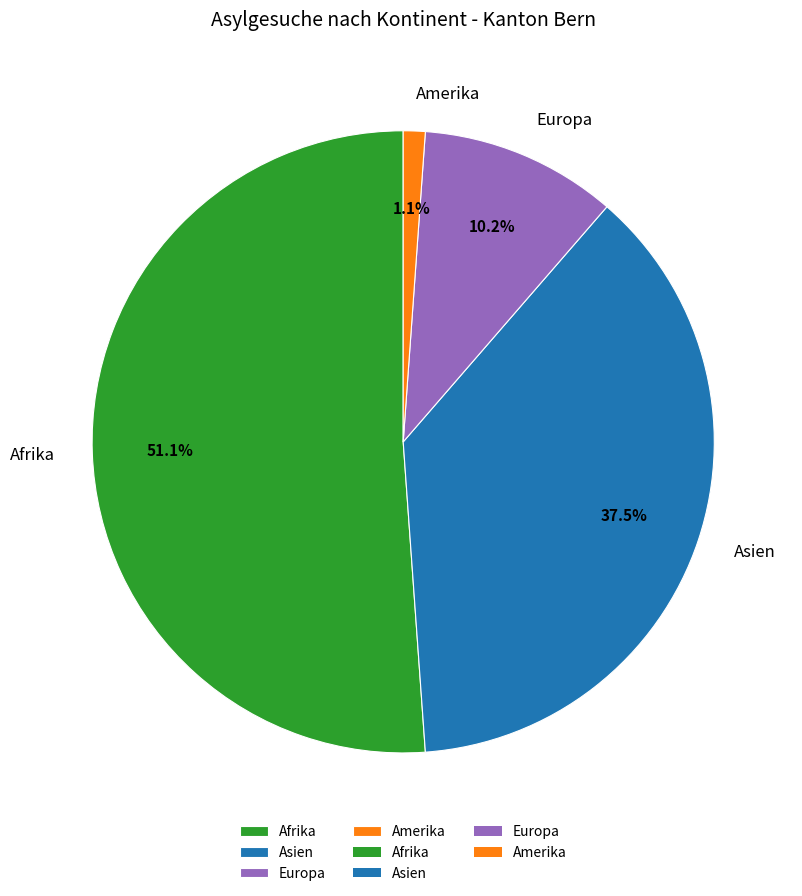

True or false: Amerika accounts for 1% of the total.

True